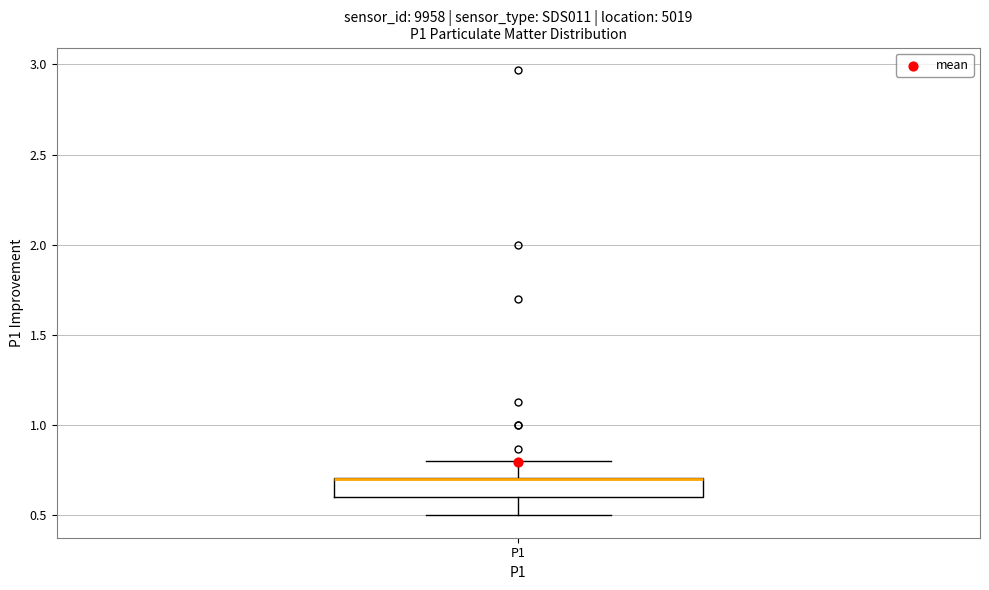

Read this box plot against the y-axis: the position of the median line, the range covered by the box, and the ends of both whiskers. The values are not printed on the chart, so give them approximately, as read against the axis.

median 0.7 (drawn on the box's upper edge), box 0.6 to 0.7, whiskers 0.5 to 0.8